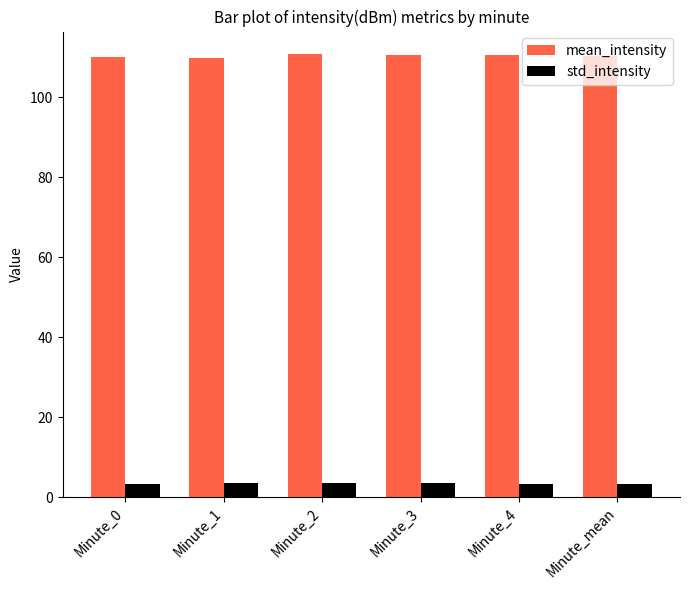

What is the maximum value shown in the chart?

110.9